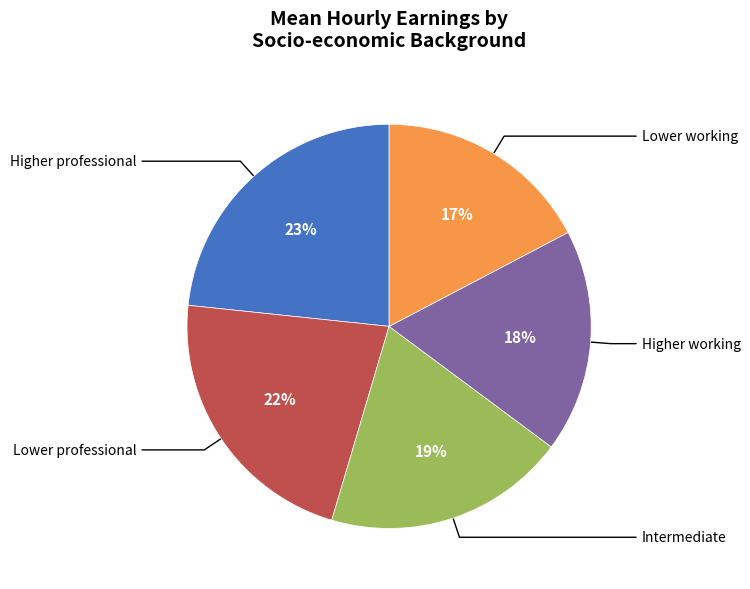

To the nearest percent, what is the difference between the largest and smallest slice percentages?

6%